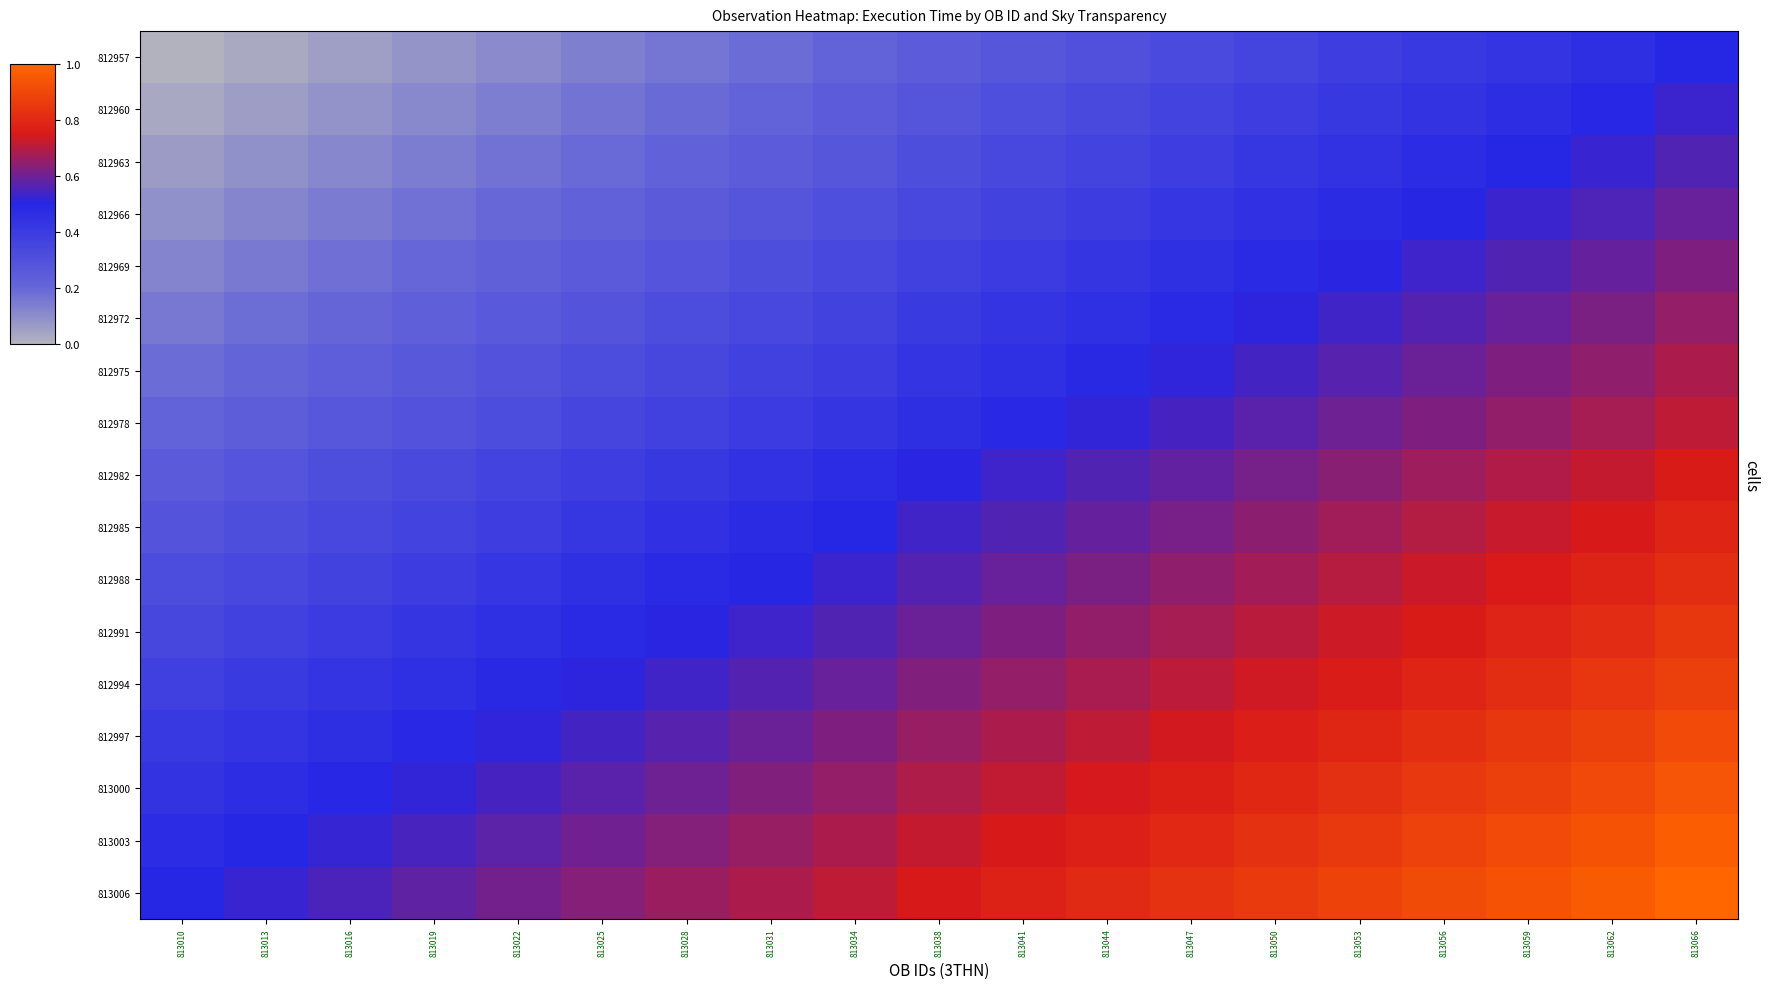

At how many categories does at least one series exceed 0?

19